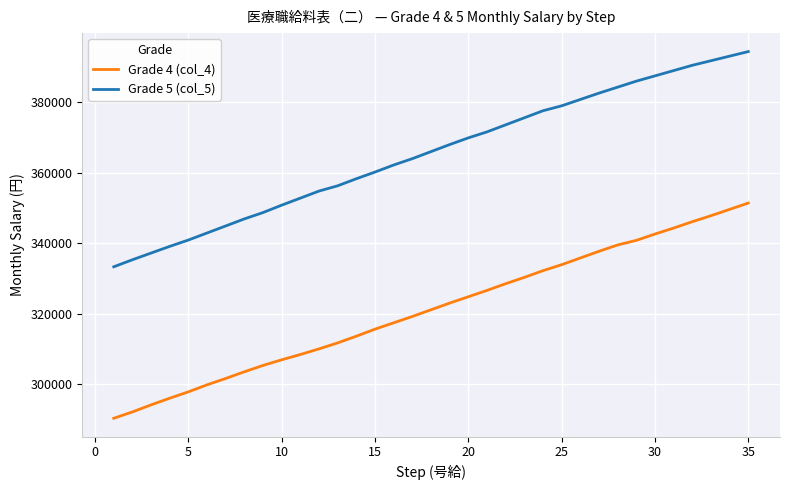

Rank the series by their average value, from lowest to highest.

Grade 4 (col_4), Grade 5 (col_5)